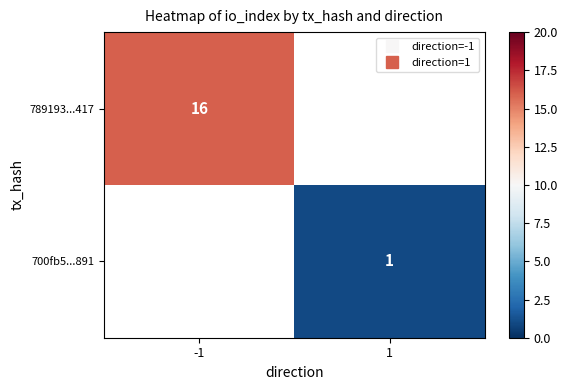

Which label corresponds to the smallest value in the chart?

1